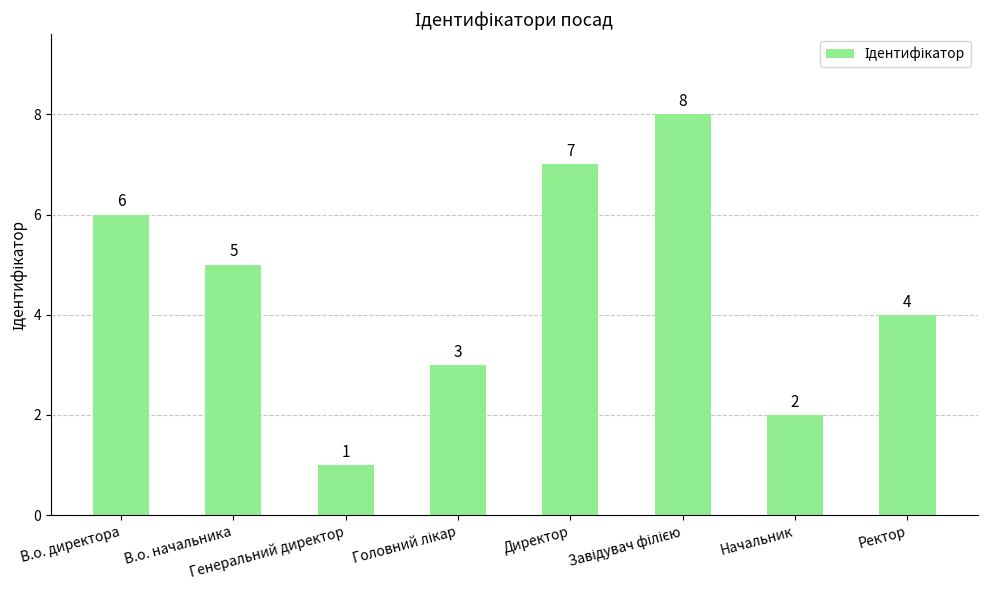

What is the difference between the maximum and minimum values?

7